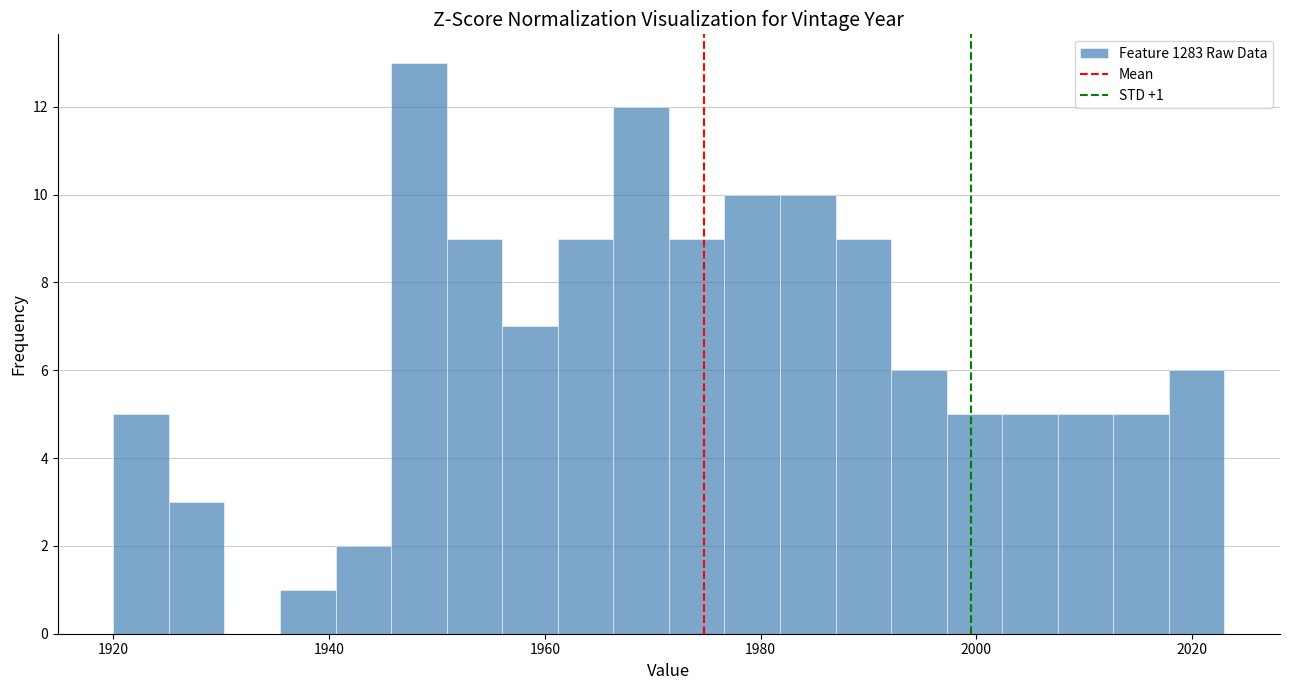

Around what value on the x-axis is the tallest bar? Give the approximate position of its centre, as read against the axis.

1948